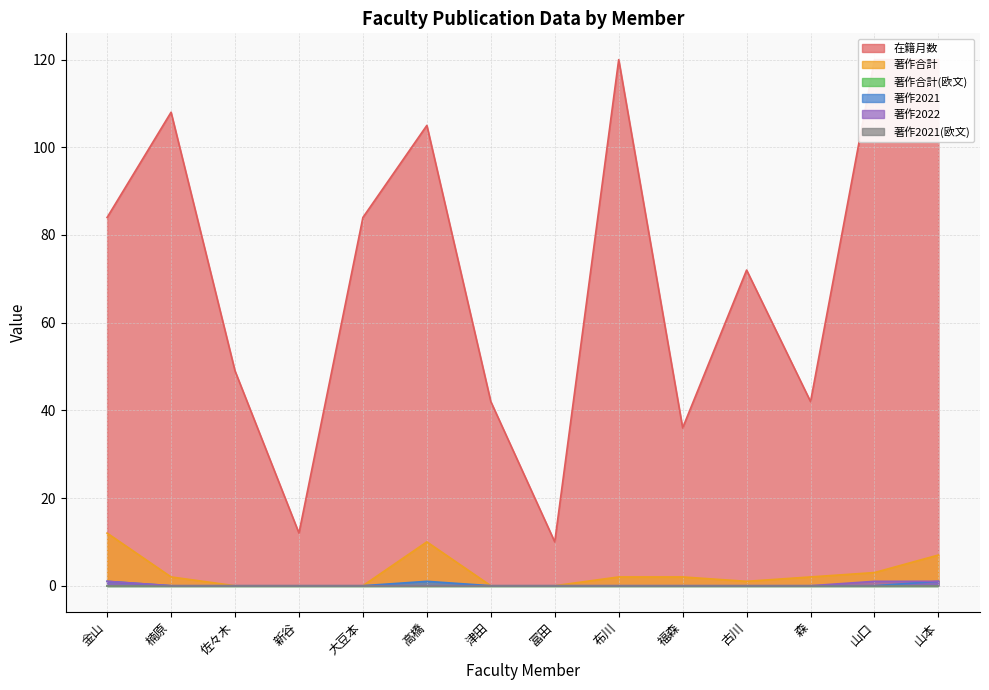

Reading left to right, list all the values displayed in this chart.

在籍月数: 84	108	49	12	84	105	42	10	120	36	72	42	120	120
著作合計: 12	2	0	0	0	10	0	0	2	2	1	2	3	7
著作2021: 1	0	0	0	0	1	0	0	0	0	0	0	0	1
著作2022: 1	0	0	0	0	0	0	0	0	0	0	0	1	1